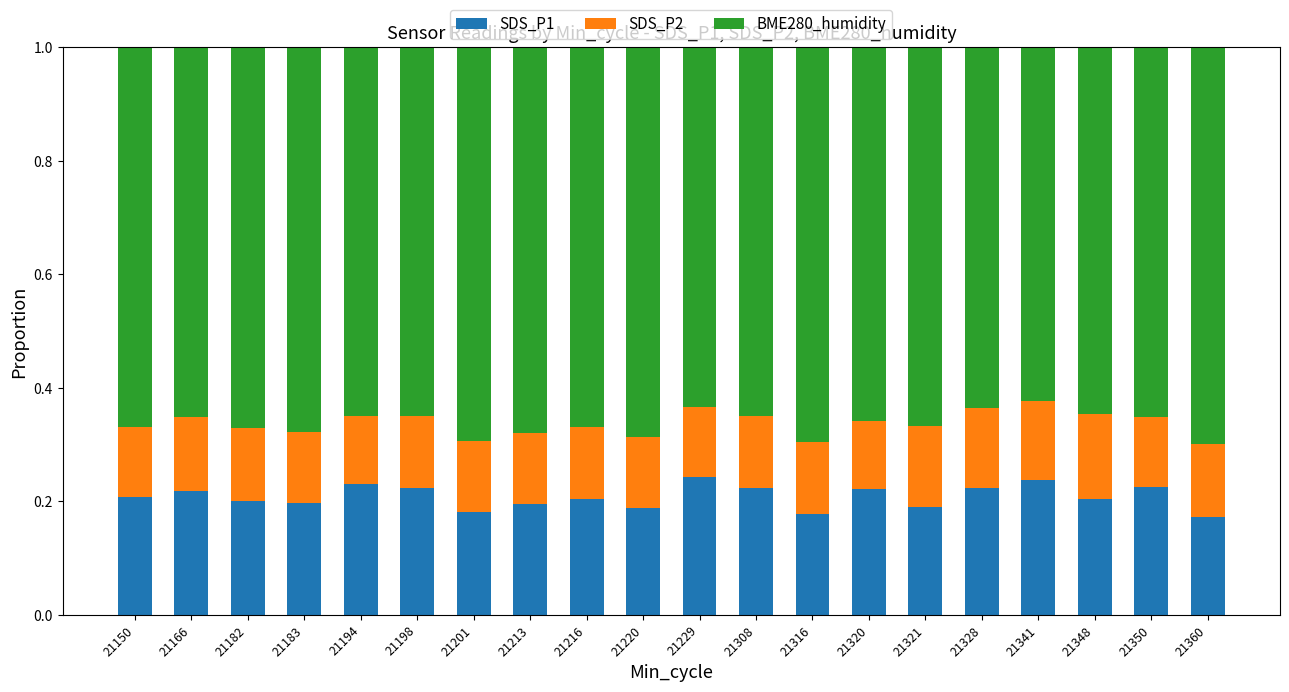

What is the total value across all series at 21328?

1.0